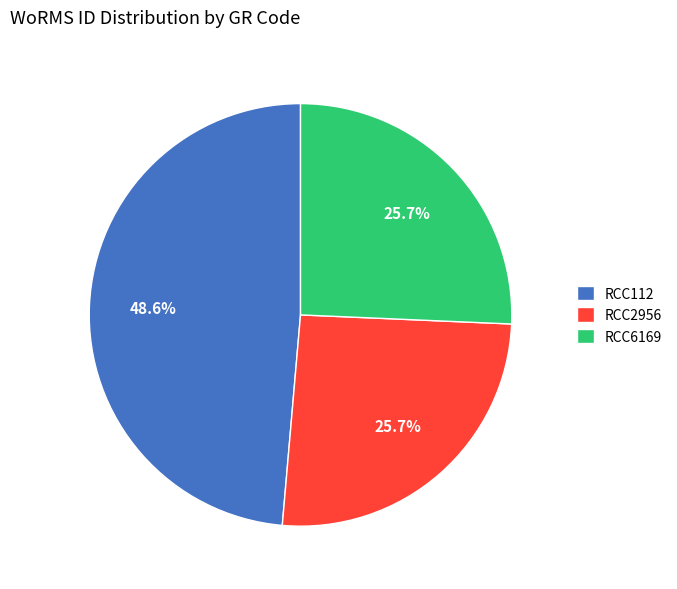

To the nearest percent, what percentage of the pie is RCC6169?

26%